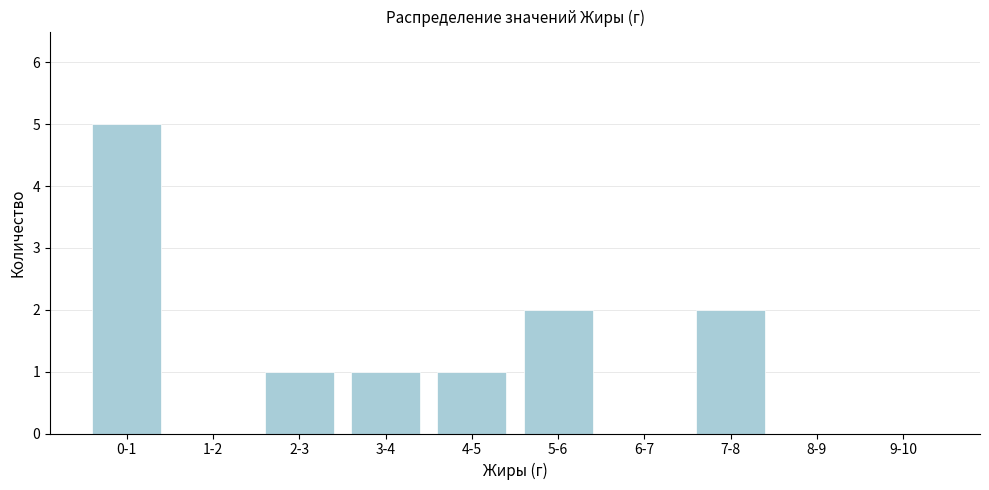

Reading left to right, extract all data points from this chart.

0-1=5	1-2=0	2-3=1	3-4=1	4-5=1	5-6=2	6-7=0	7-8=2	8-9=0	9-10=0